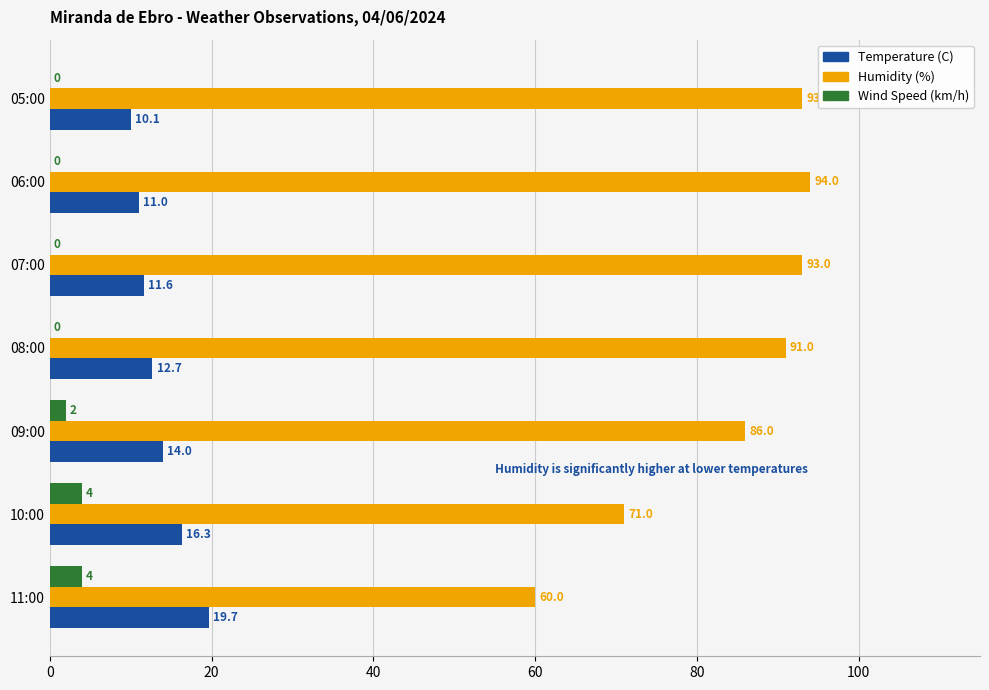

Which series has the largest range (max minus min)?

Humidity (%)